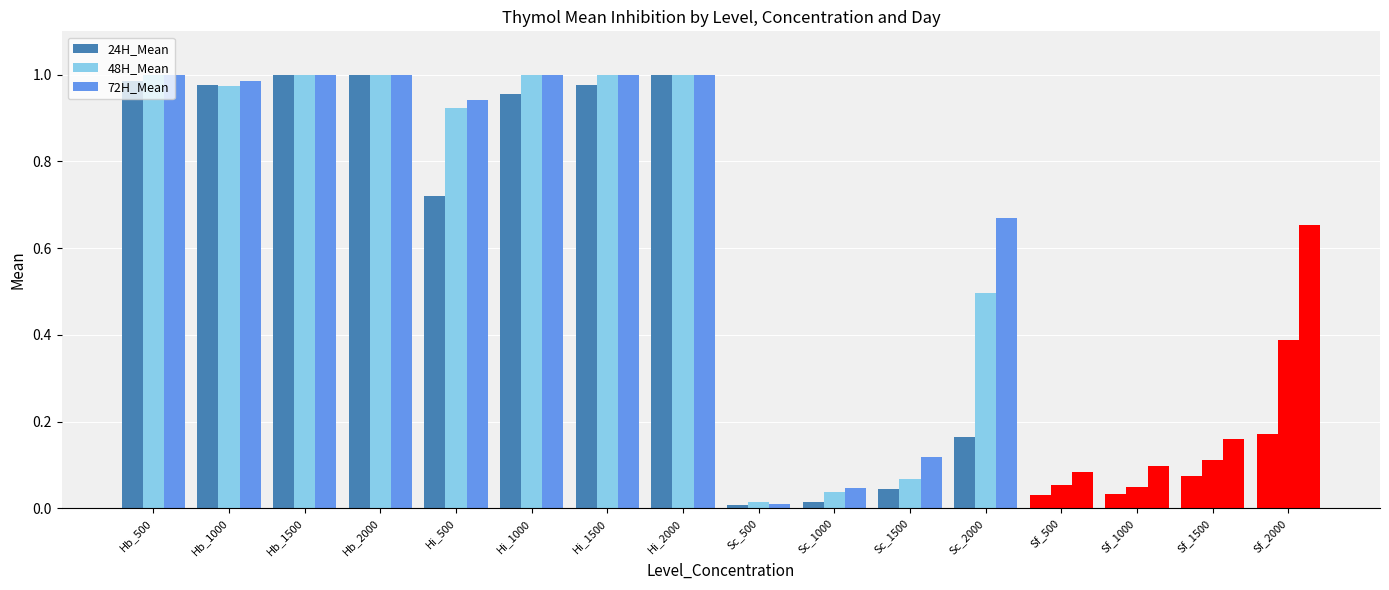

What is the average value of the 24H_Mean series?

0.5